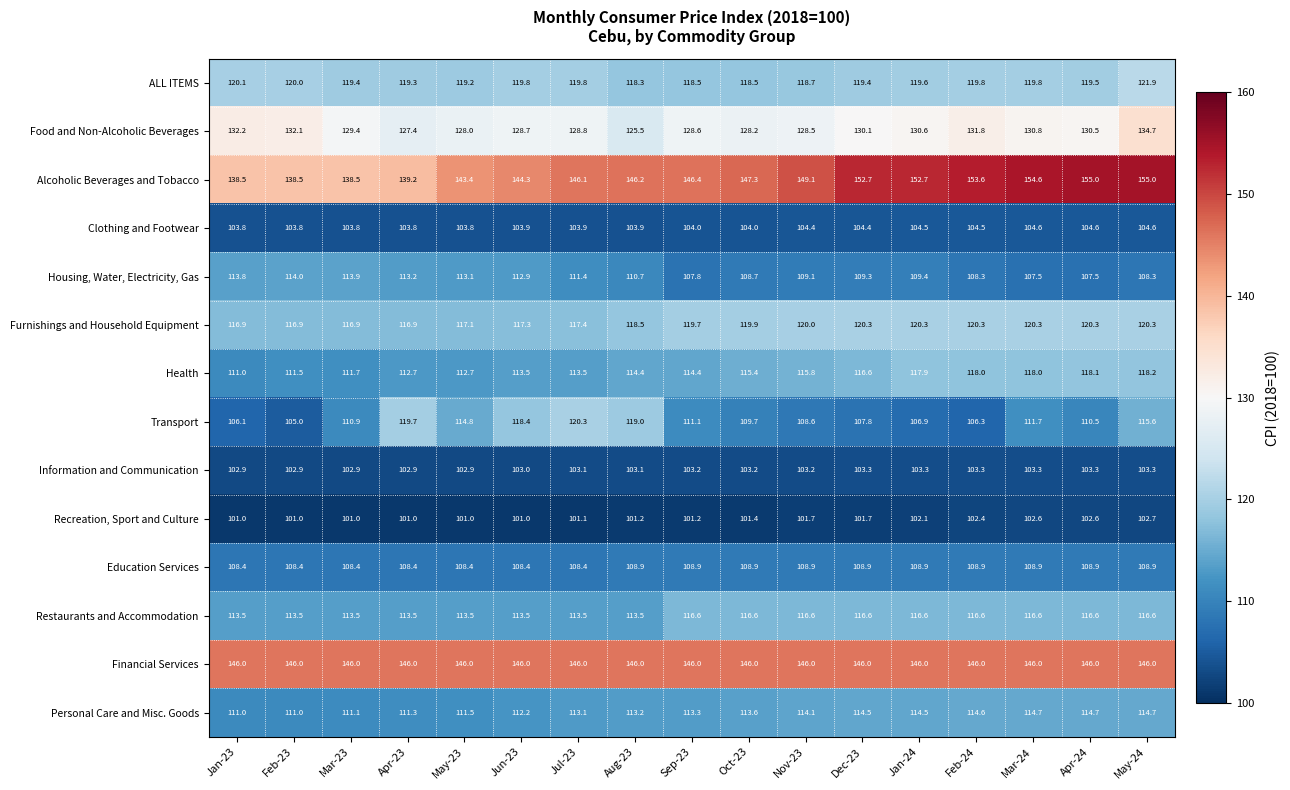

What is the difference between the maximum and minimum values in the Personal Care and Misc. Goods series?

3.7